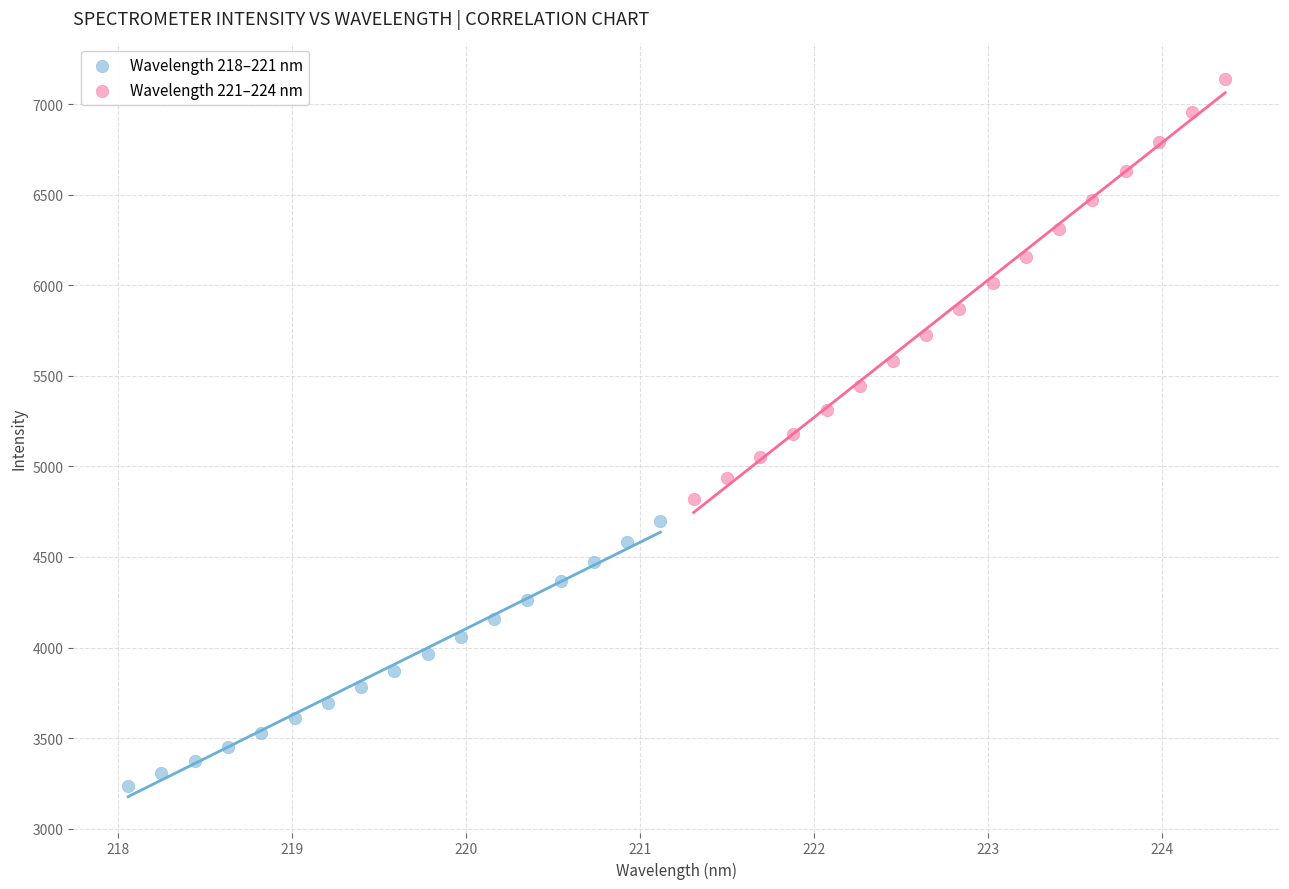

Which series reaches the minimum Y coordinate?

Wavelength 218–221 nm